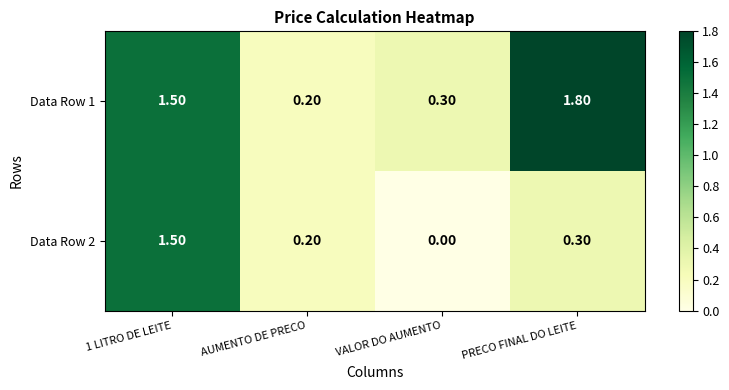

List the series in order of their overall mean, highest first.

Data Row 1, Data Row 2